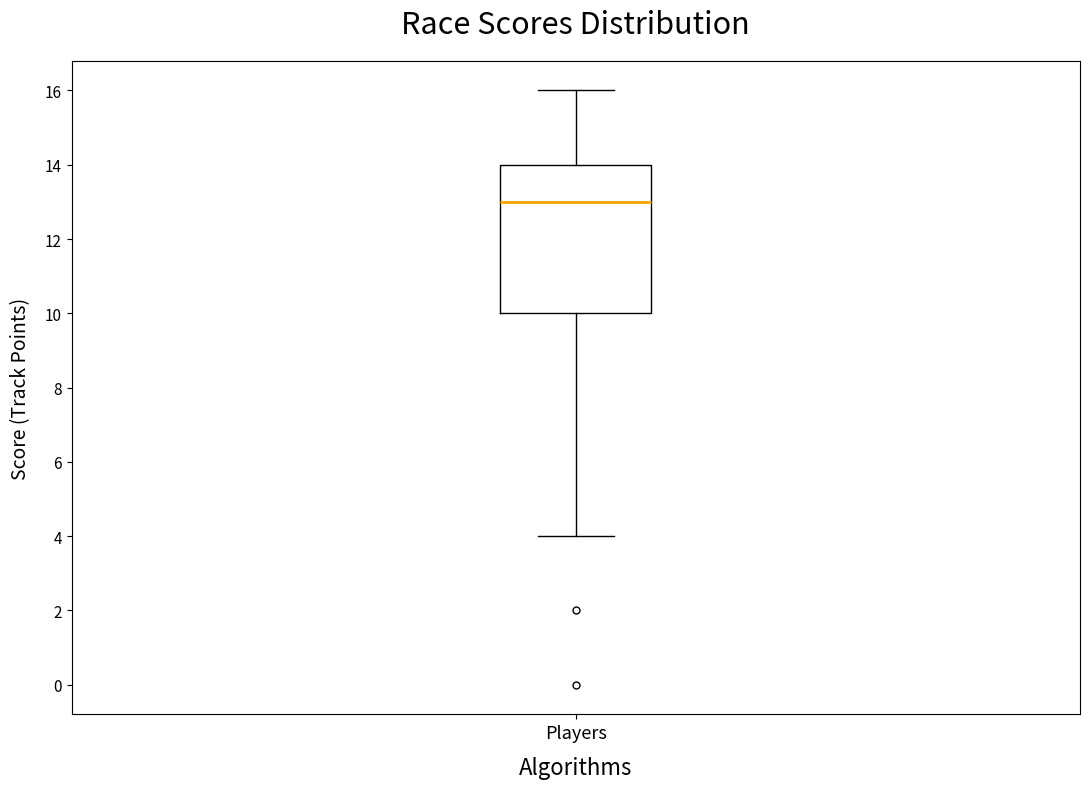

Read this box plot against the y-axis: the position of the median line, the range covered by the box, and the ends of both whiskers. The values are not printed on the chart, so give them approximately, as read against the axis.

median 13, box 10 to 14, whiskers 4 to 16